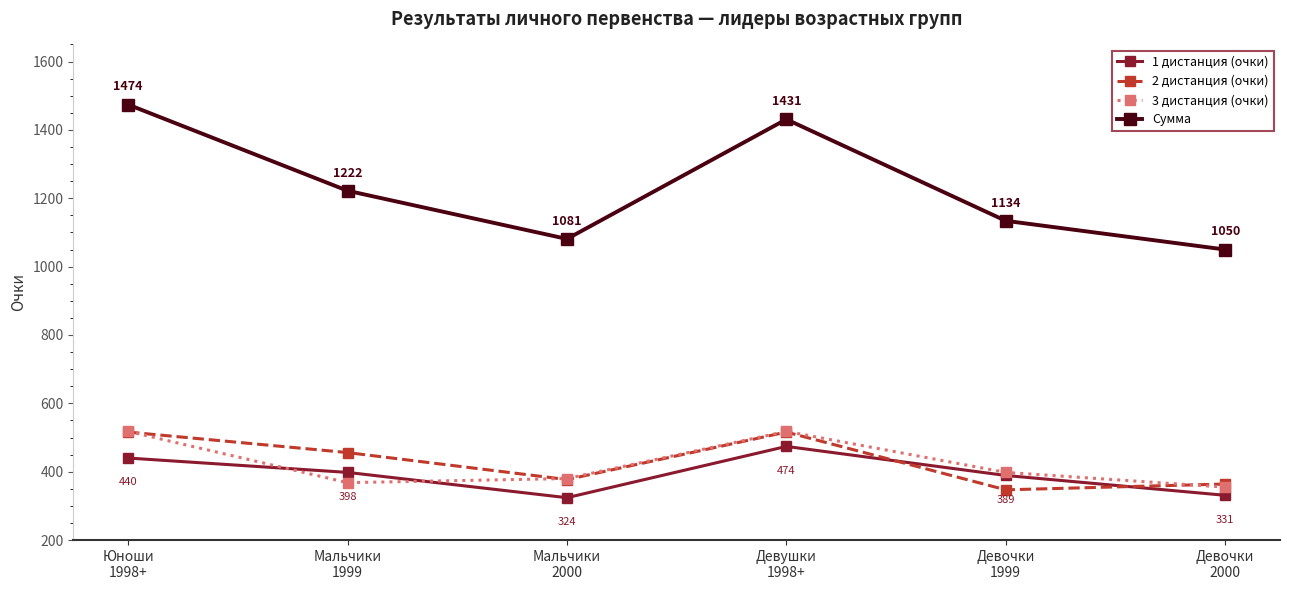

Reading left to right, transcribe all the data shown in this chart.

1 дистанция (очки): Юноши
1998+=440	Мальчики
1999=398	Мальчики
2000=324	Девушки
1998+=474	Девочки
1999=389	Девочки
2000=331
2 дистанция (очки): Юноши
1998+=516	Мальчики
1999=456	Мальчики
2000=377	Девушки
1998+=516	Девочки
1999=347	Девочки
2000=364
3 дистанция (очки): Юноши
1998+=518	Мальчики
1999=368	Мальчики
2000=380	Девушки
1998+=518	Девочки
1999=398	Девочки
2000=355
Сумма: Юноши
1998+=1474	Мальчики
1999=1222	Мальчики
2000=1081	Девушки
1998+=1431	Девочки
1999=1134	Девочки
2000=1050